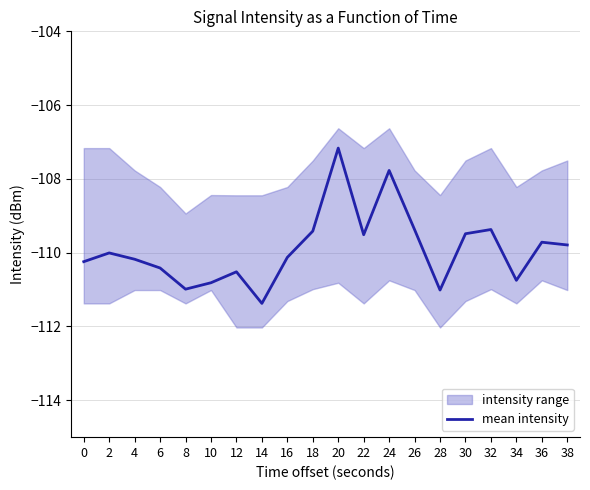

How many lines are shown in the chart?

1